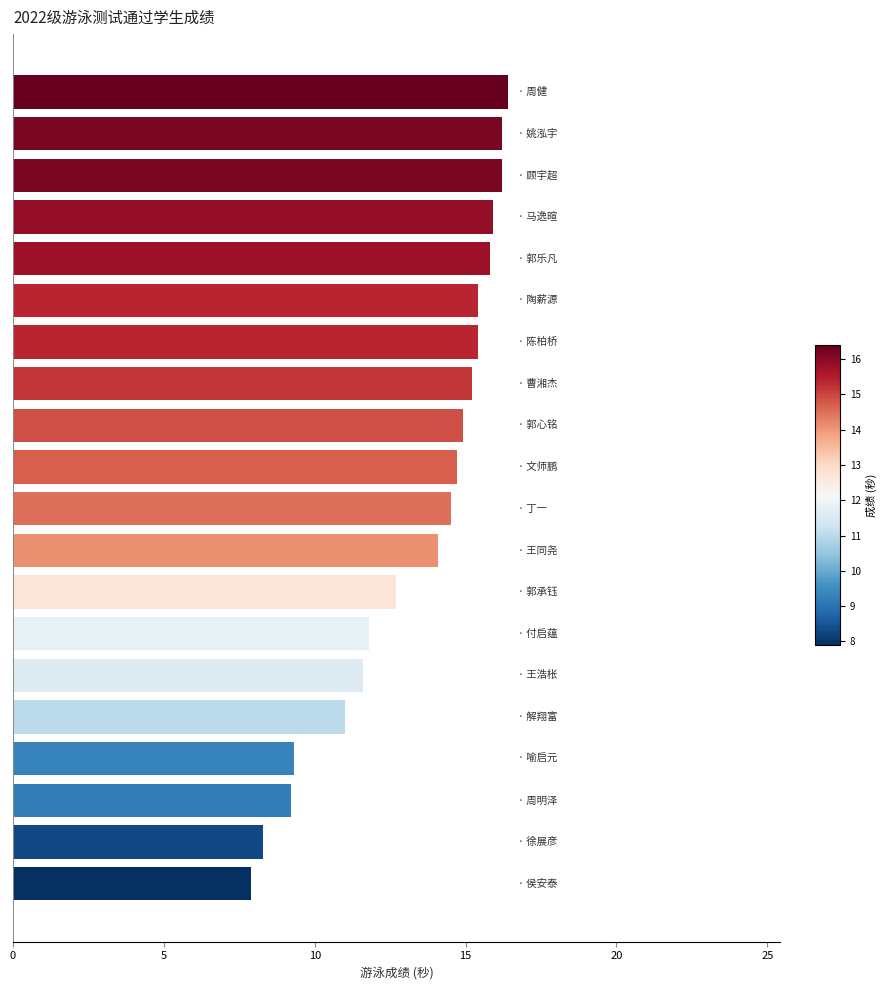

What is the sum of all values?

266.5